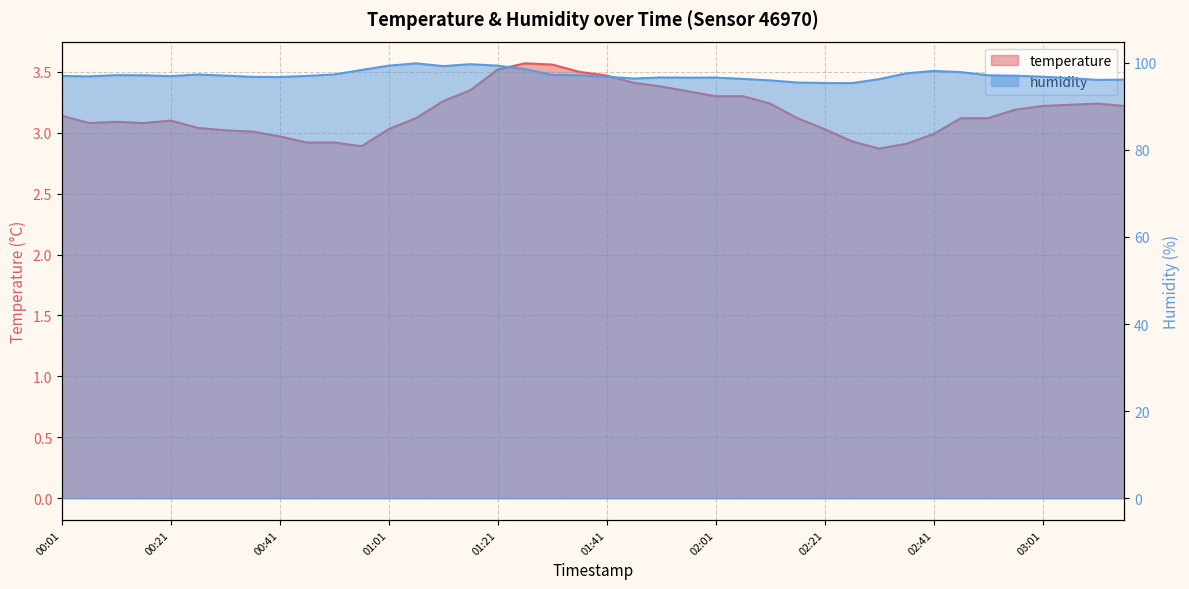

What is the difference between the highest and lowest values at 02:01?

93.3